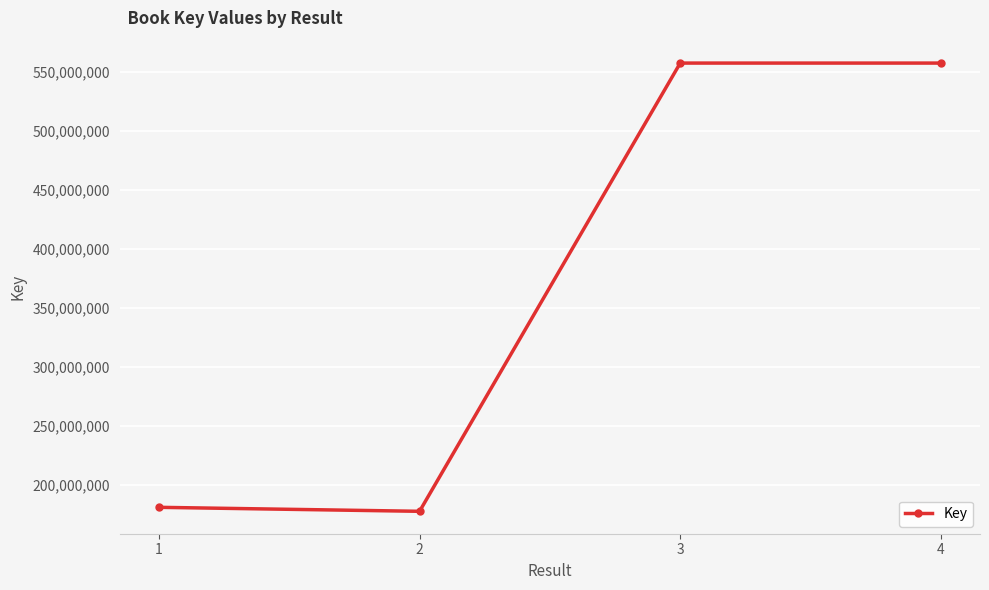

Which has a higher value, 1 or 4?

4